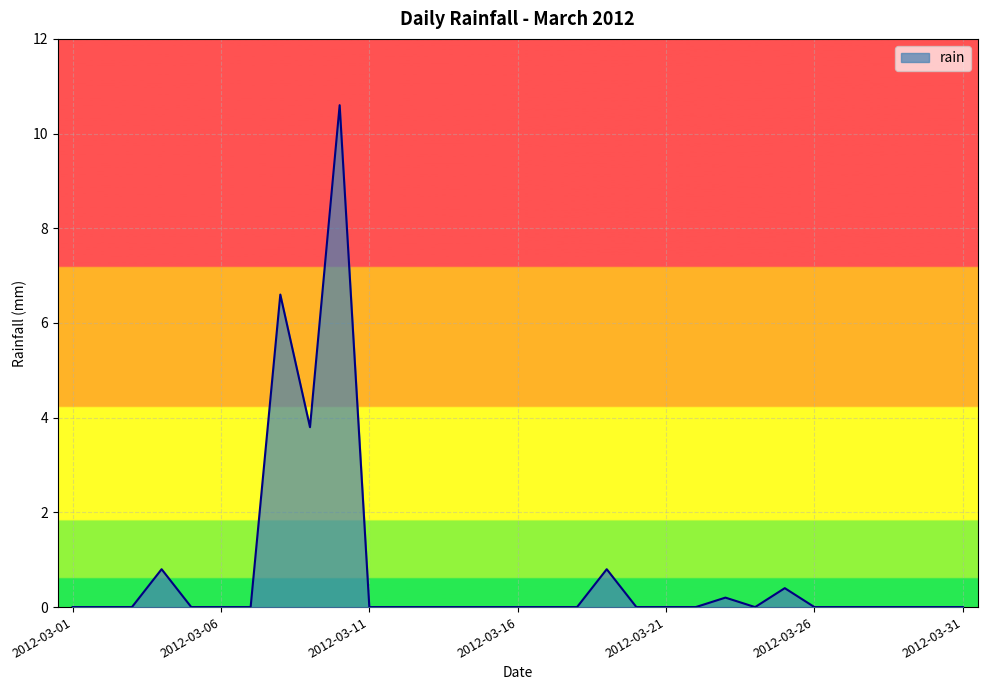

What is the difference between the maximum and minimum values?

10.6